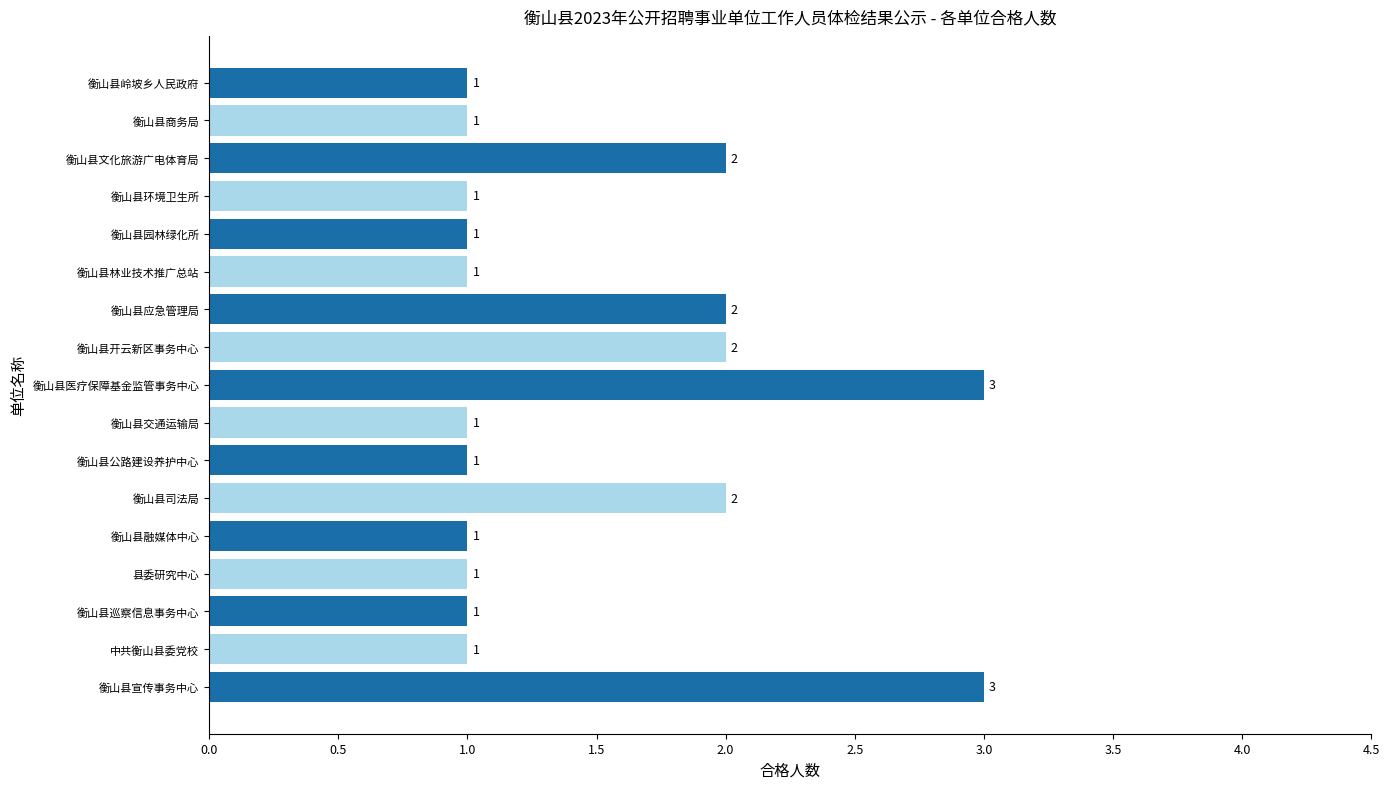

The value at 衡山县商务局 is 1. True or false?

True